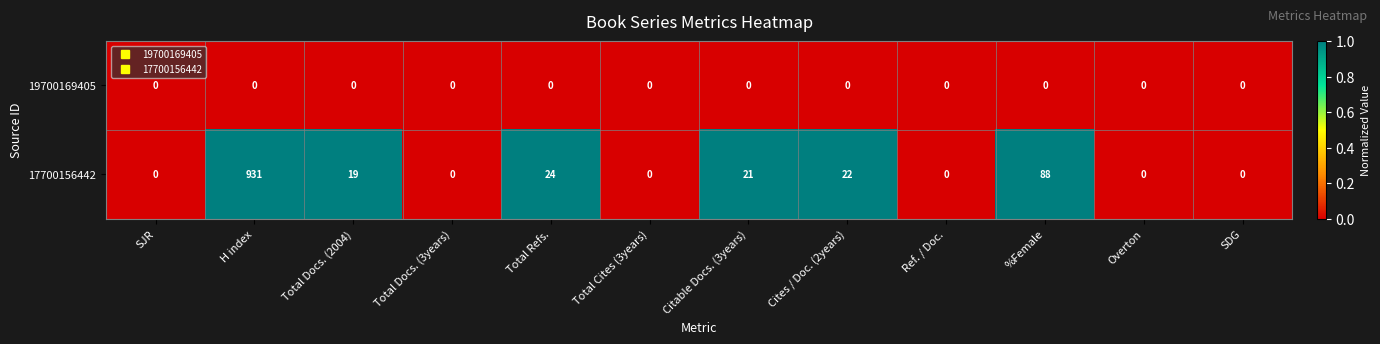

Which series has the widest spread of values?

17700156442